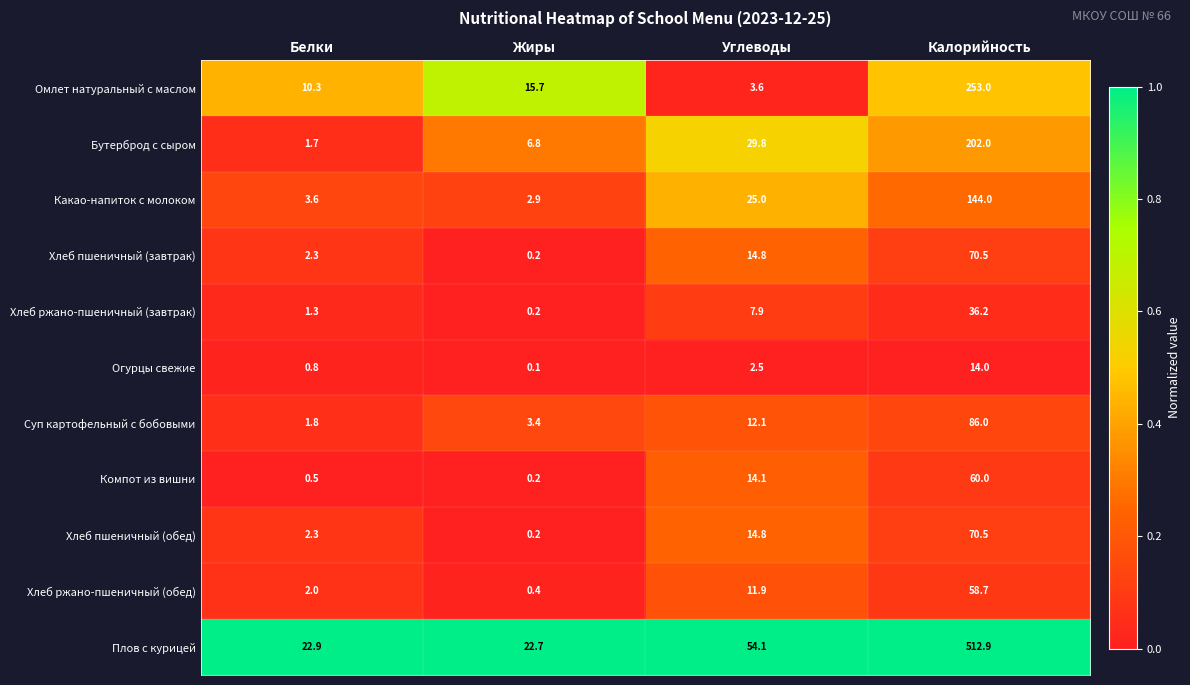

The value of Хлеб пшеничный (обед) at Белки is 3.1. True or false?

False